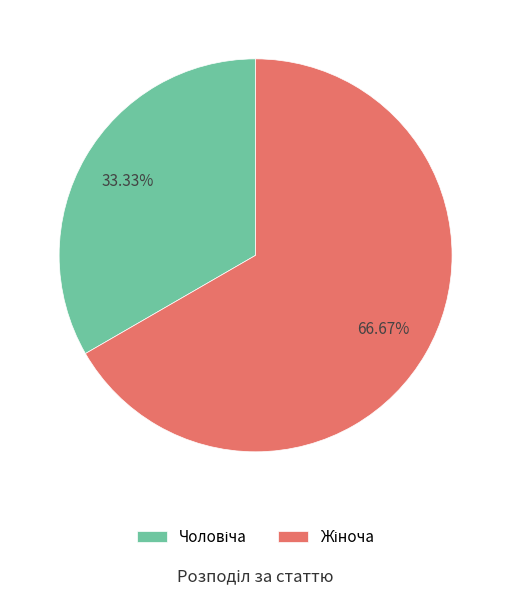

Does any single category account for the majority?

Yes